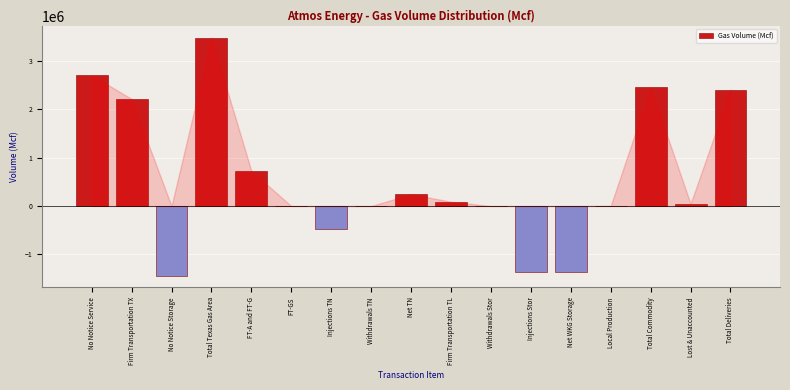

What is the sum of all values?

9699973